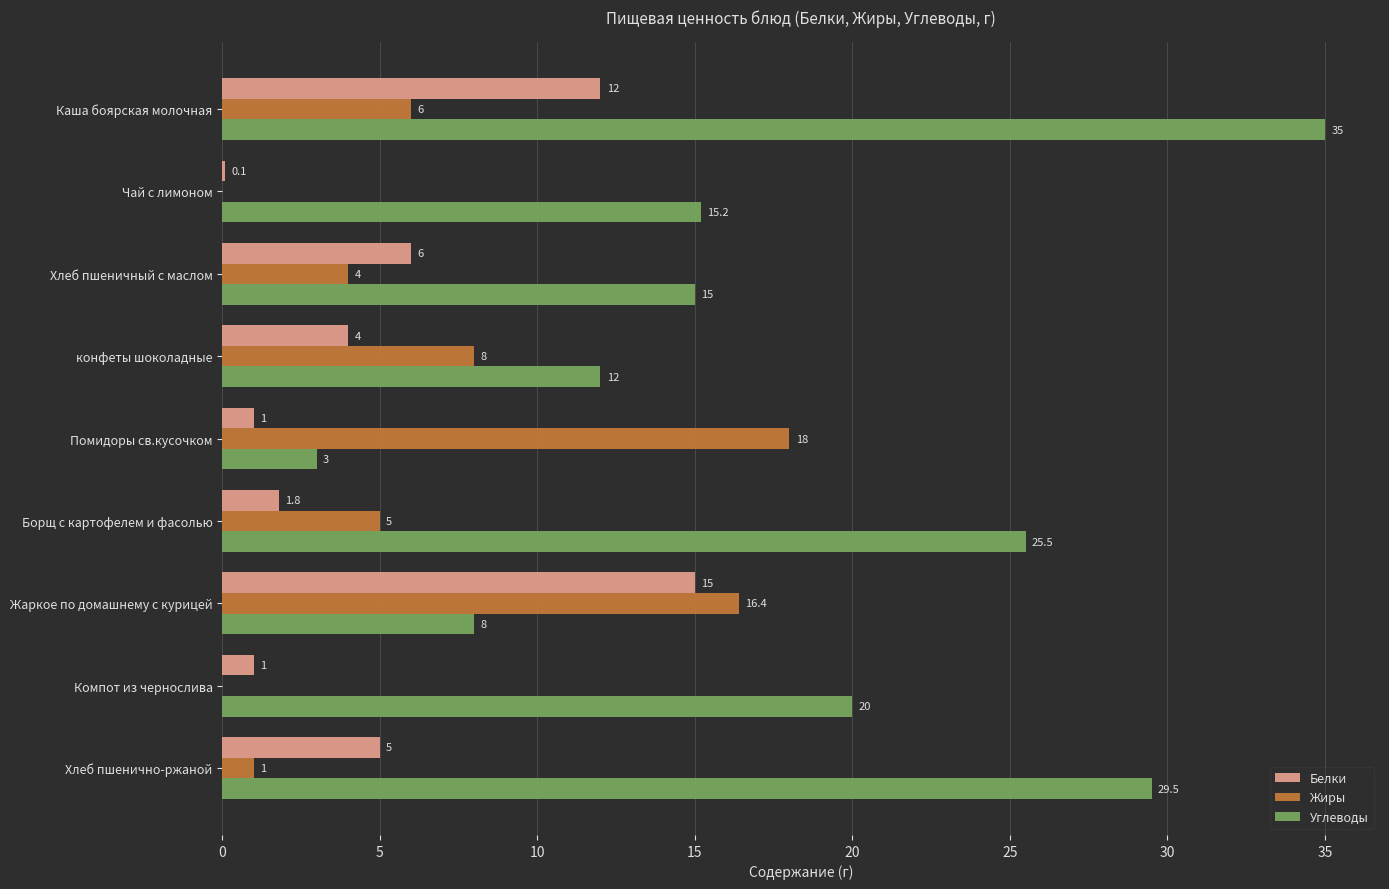

Count the number of categories in the chart.

9